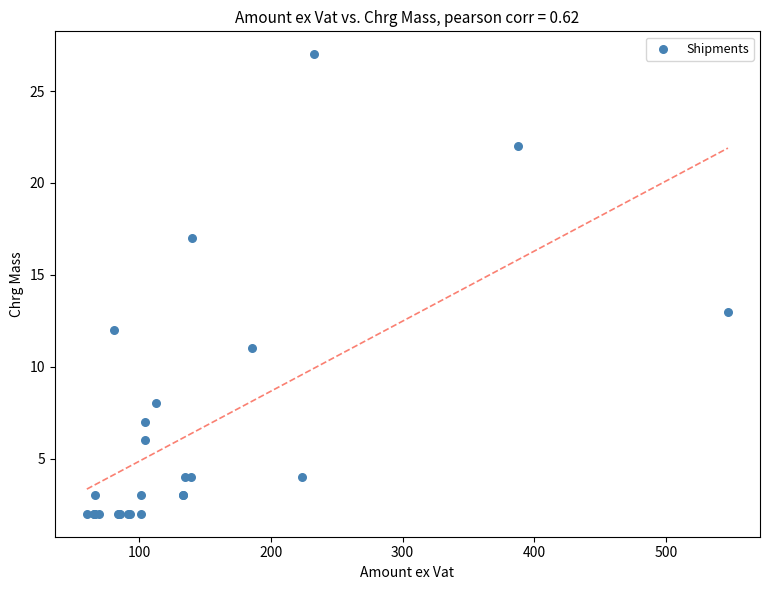

What Y value in the scatter plot is closest to 14?

13